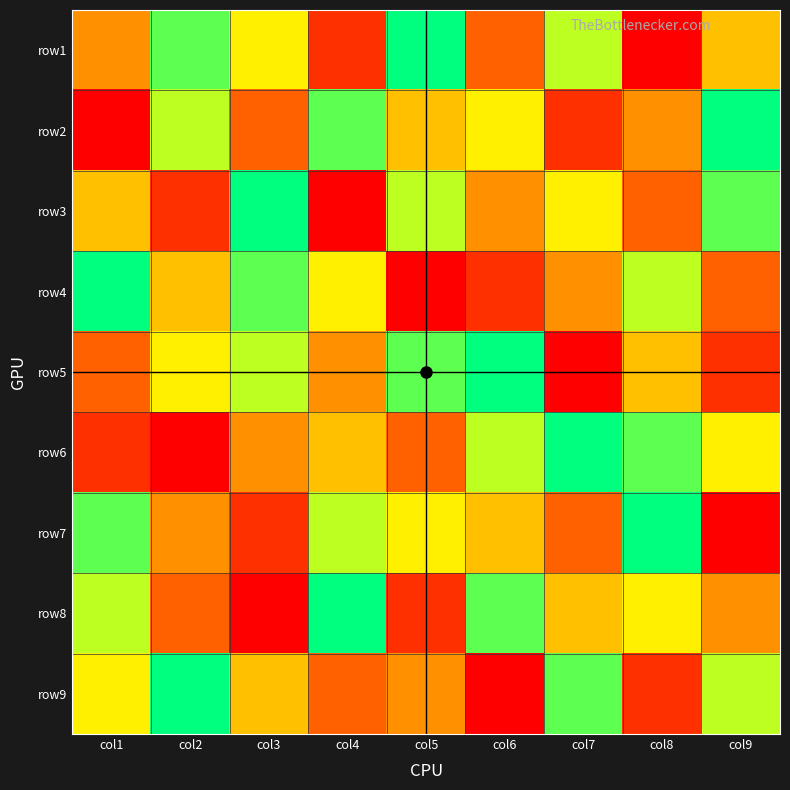

What is the sum of all row8 values?

45